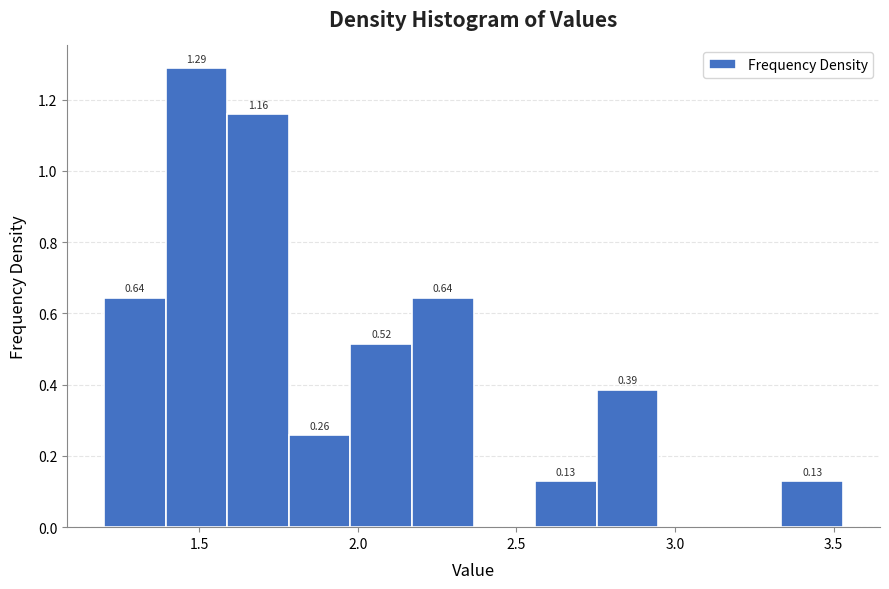

Read against the x-axis, roughly where is the centre of the tallest bar?

1.50